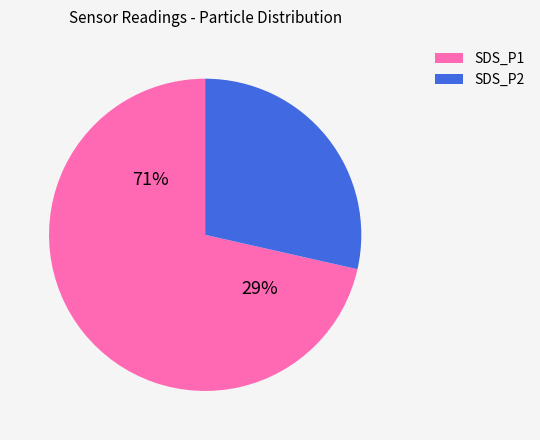

True or false: SDS_P1 accounts for 71% of the total.

True